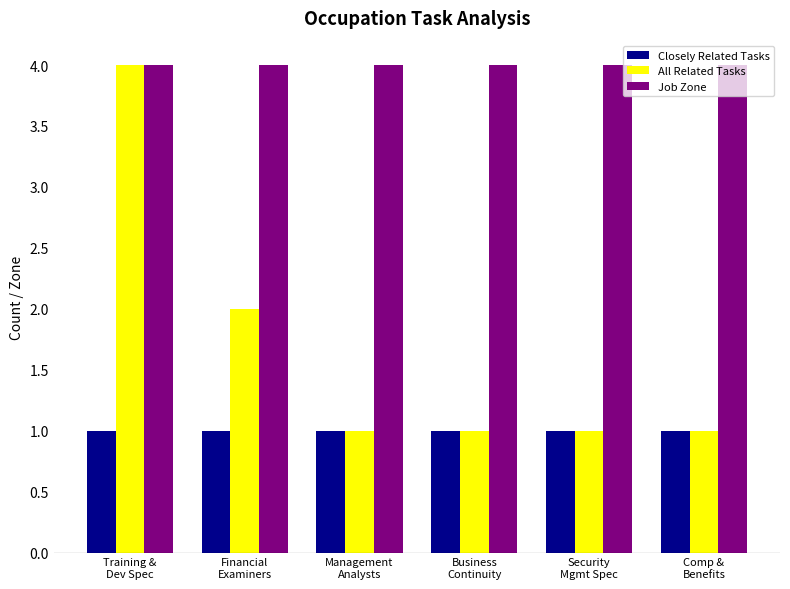

Which category has the highest value in the All Related Tasks series?

Training &
Dev Spec